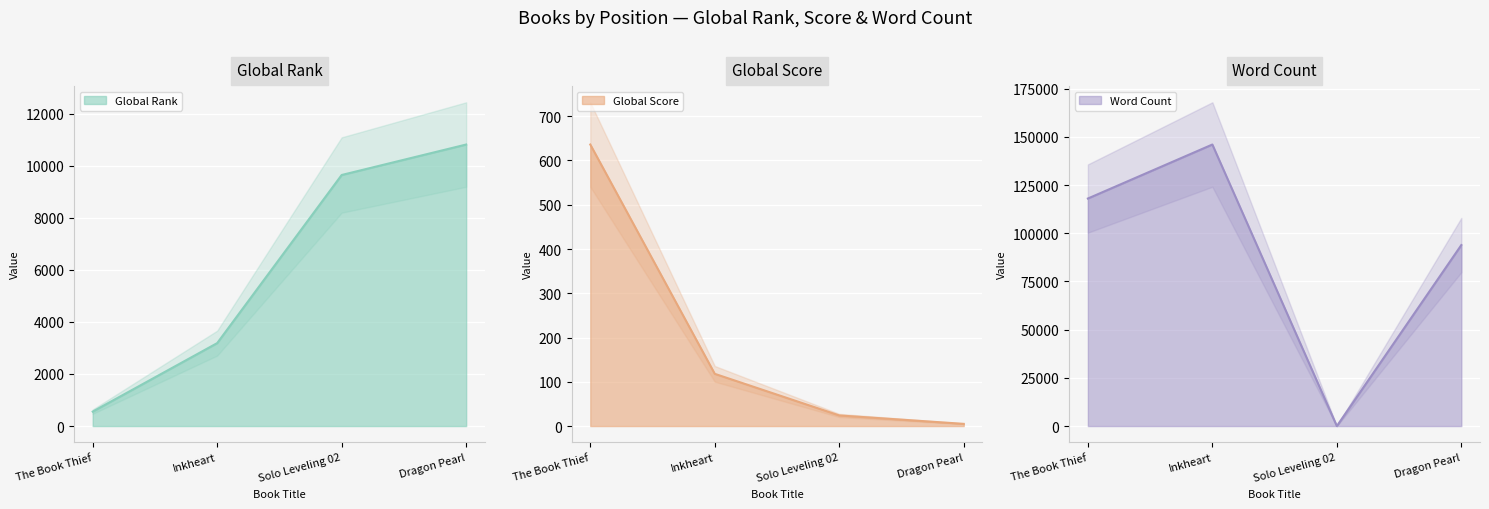

What position from the right is Dragon Pearl?

1